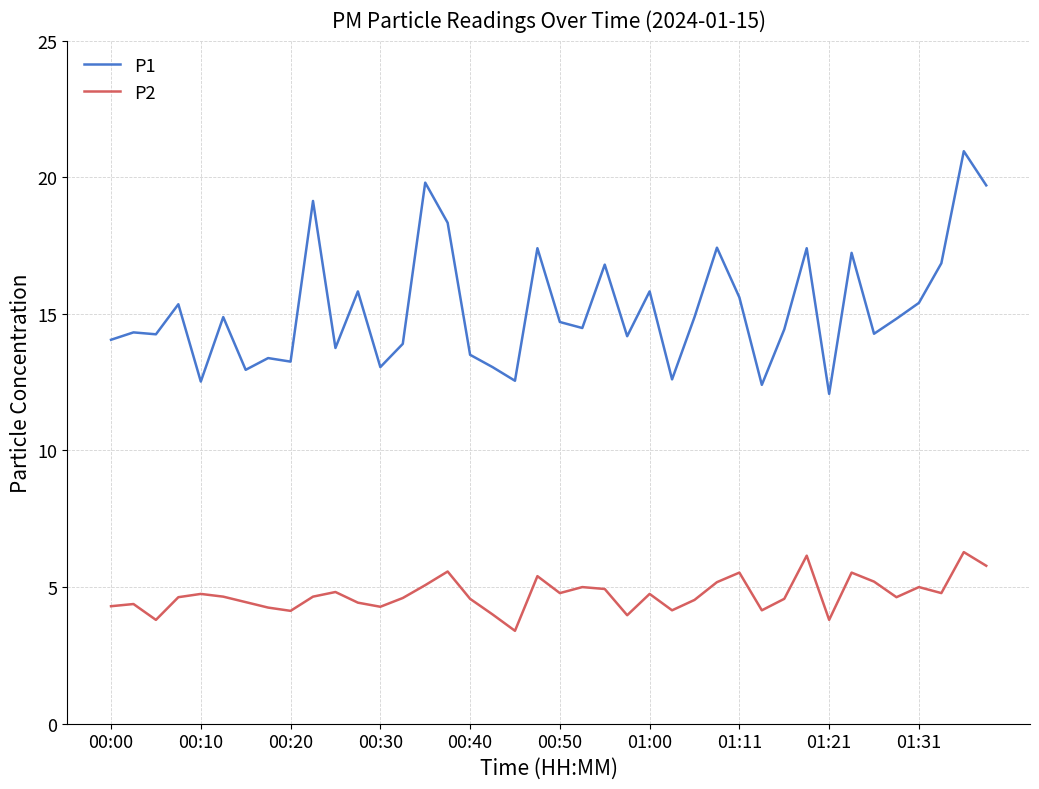

What is the maximum value for P2?

6.3